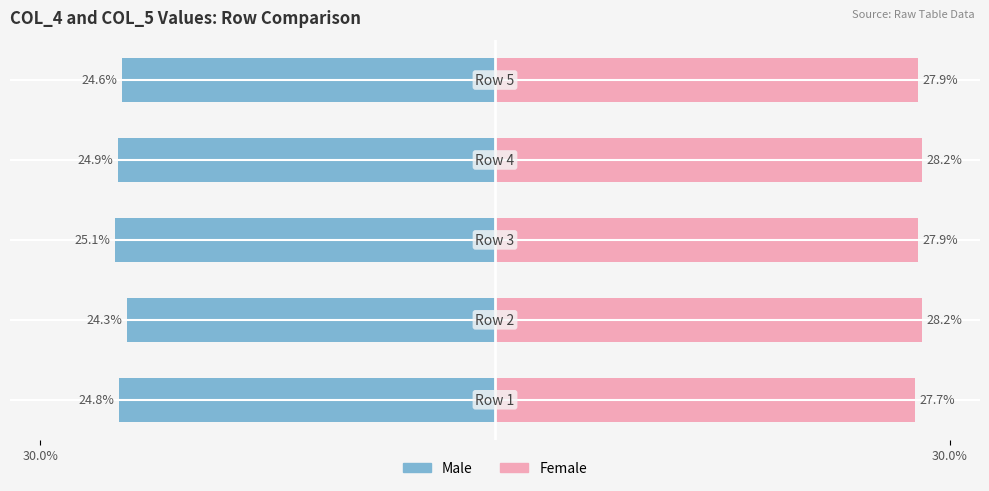

Is the value of Male at 3 greater than the value of Female at 3?

No